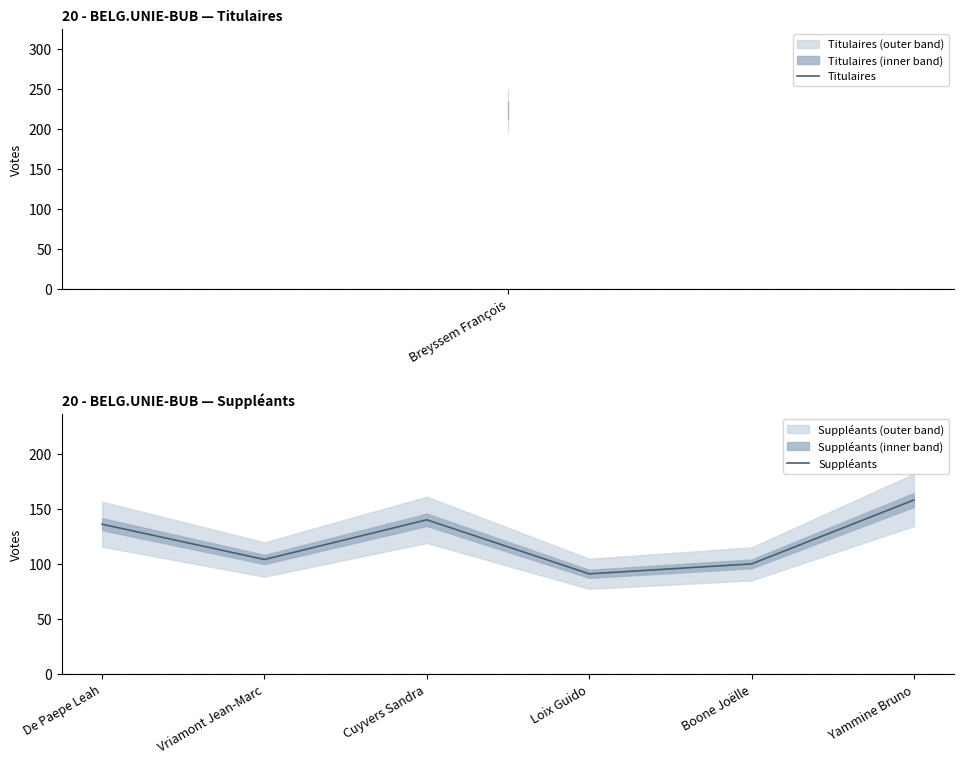

Read the Suppléants value at Cuyvers Sandra.

140